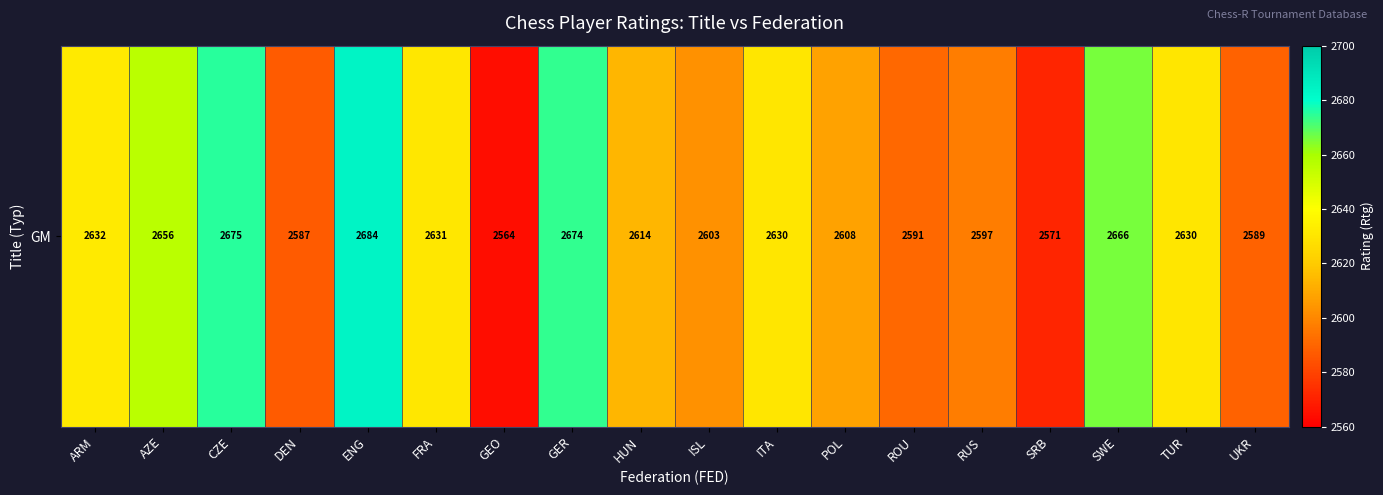

List the labels in order of value, largest first.

ENG, CZE, GER, SWE, AZE, ARM, FRA, ITA, TUR, HUN, POL, ISL, RUS, ROU, UKR, DEN, SRB, GEO